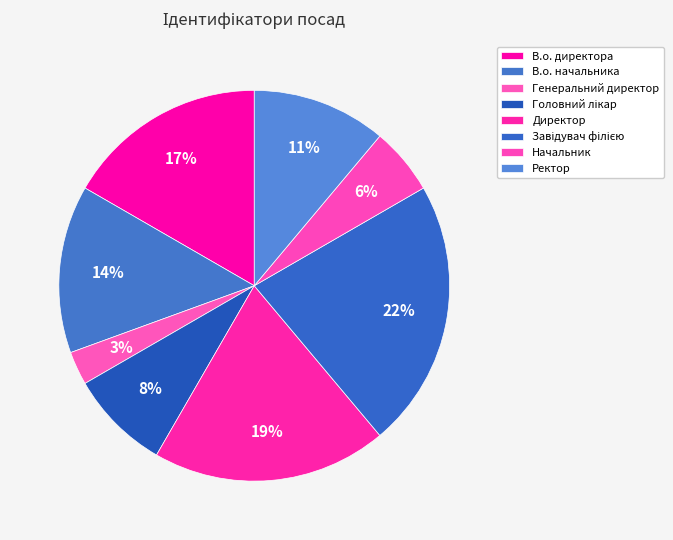

Do Завідувач філією and Генеральний директор together represent more than half of the pie?

No